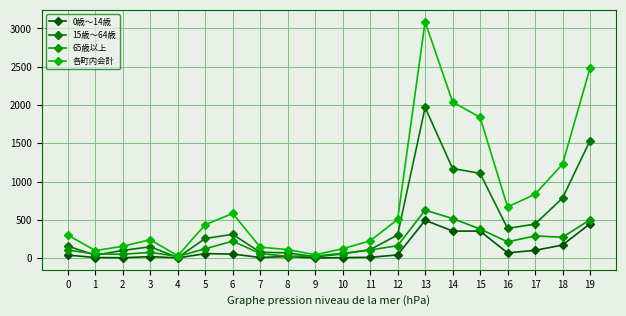

Where is 65歳以上 nearest to the value 323?

17